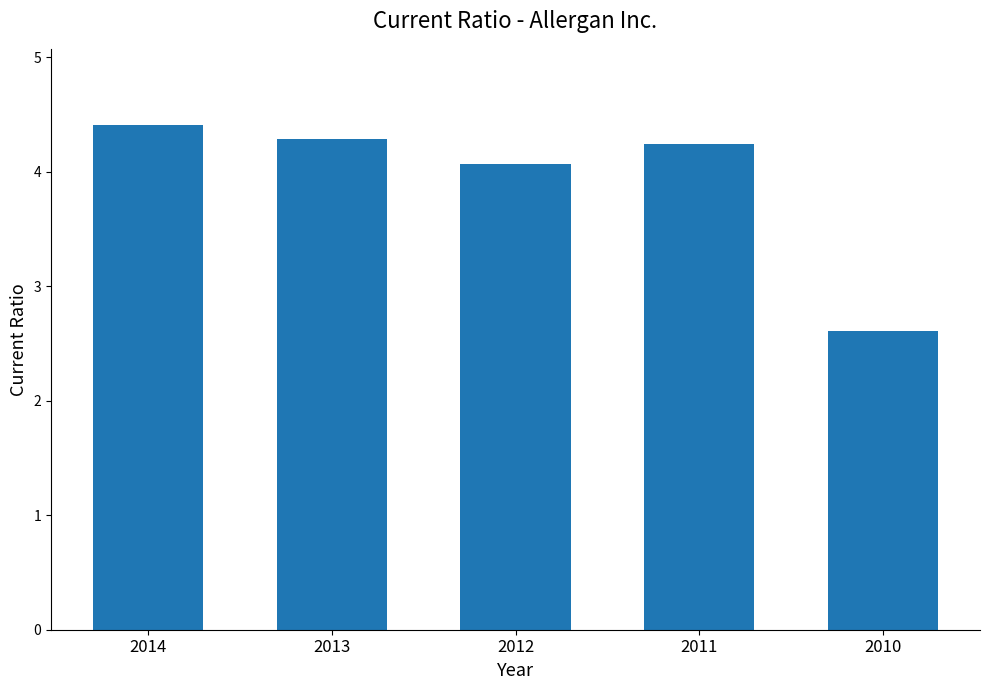

At which label is the value closest to 3?

2010